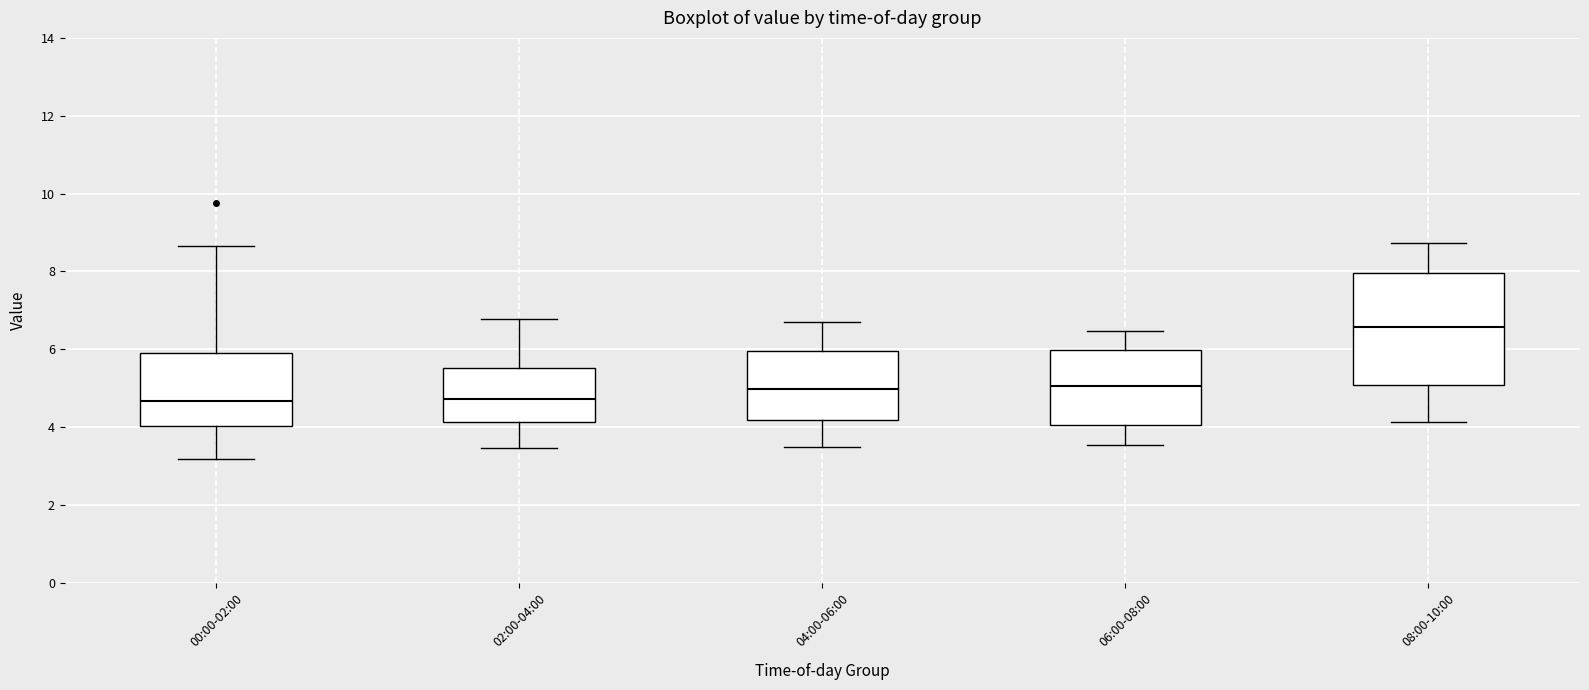

Which box has the highest median line?

08:00-10:00